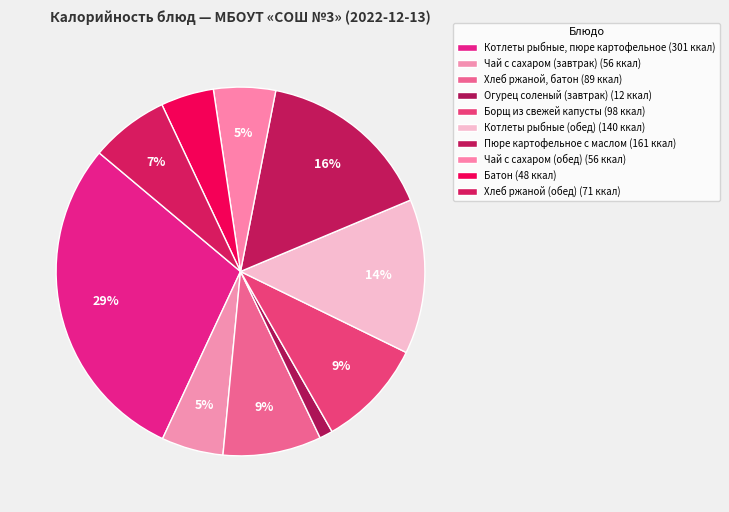

How much of the chart is everything except Борщ из свежей капусты?

90.5%